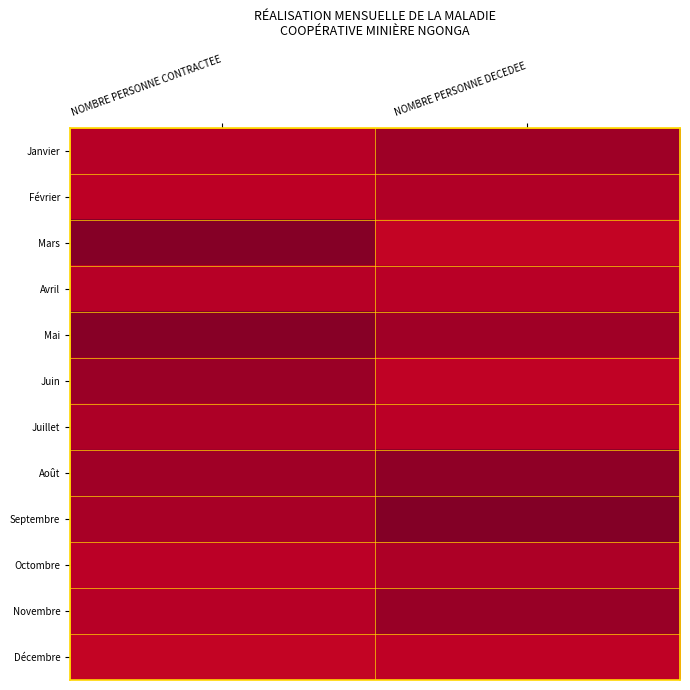

List the labels in order of Juin value, smallest first.

NOMBRE PERSONNE CONTRACTEE, NOMBRE PERSONNE DECEDEE